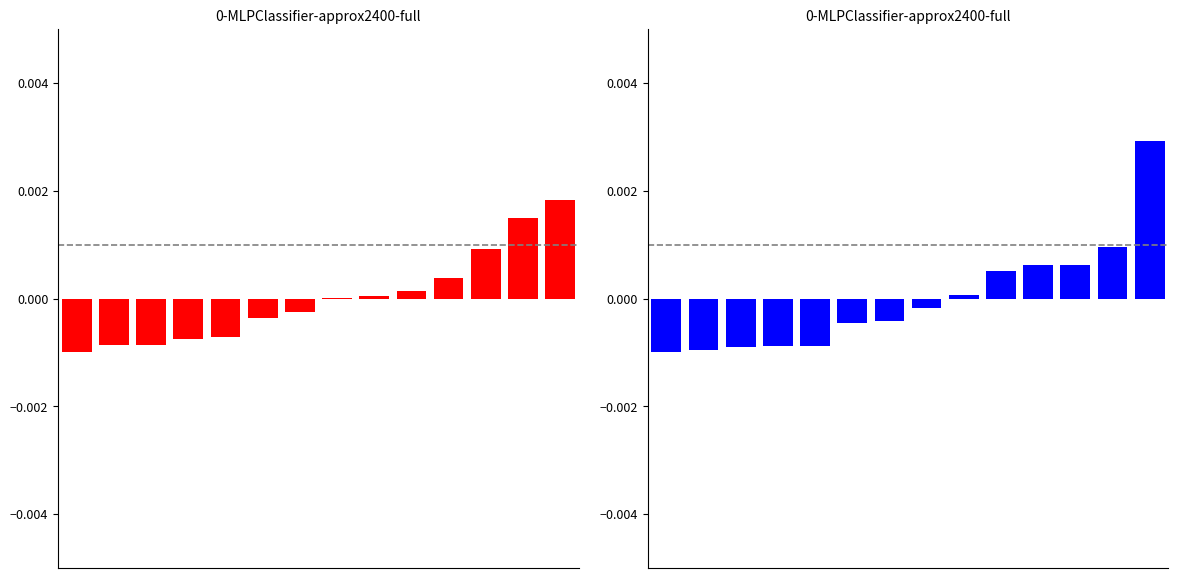

How many data points in Жиры, г are less than 0?

8